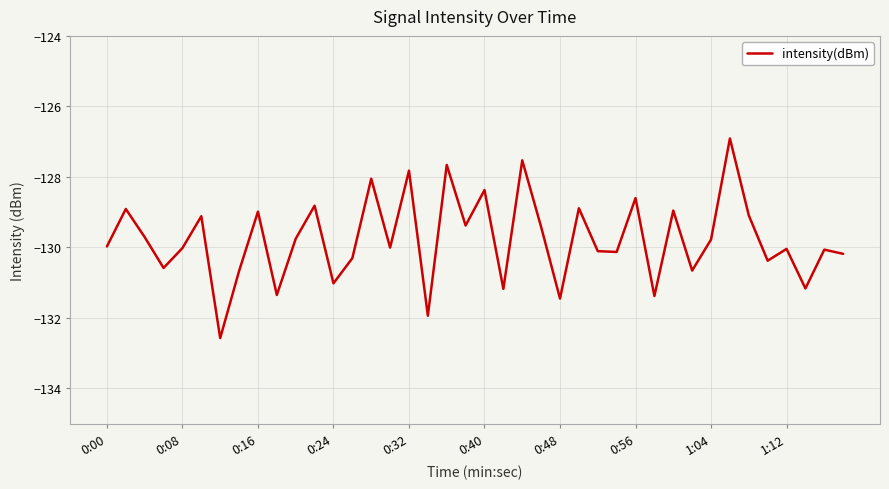

What is the greatest value displayed?

-126.9